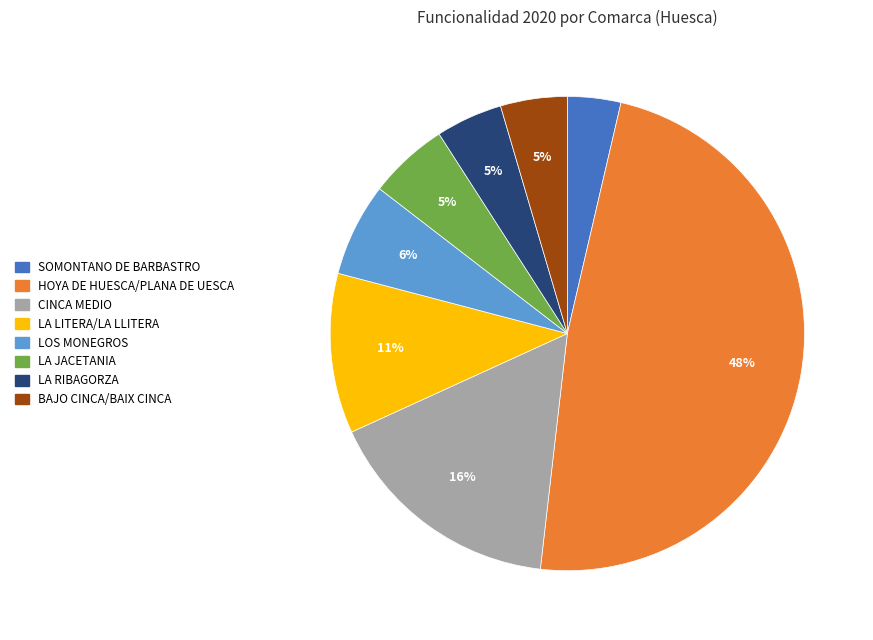

What is the largest slice in the pie chart?

HOYA DE HUESCA/PLANA DE UESCA